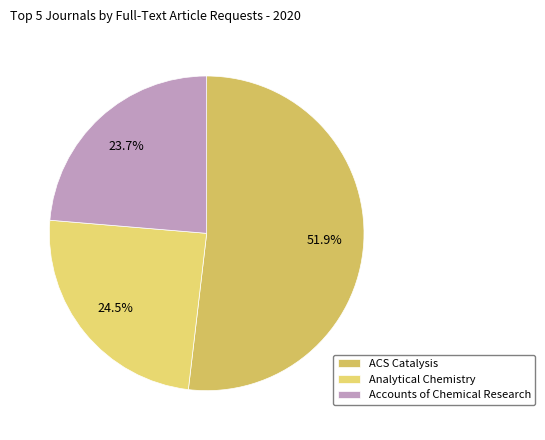

How many segments does this pie chart have?

3